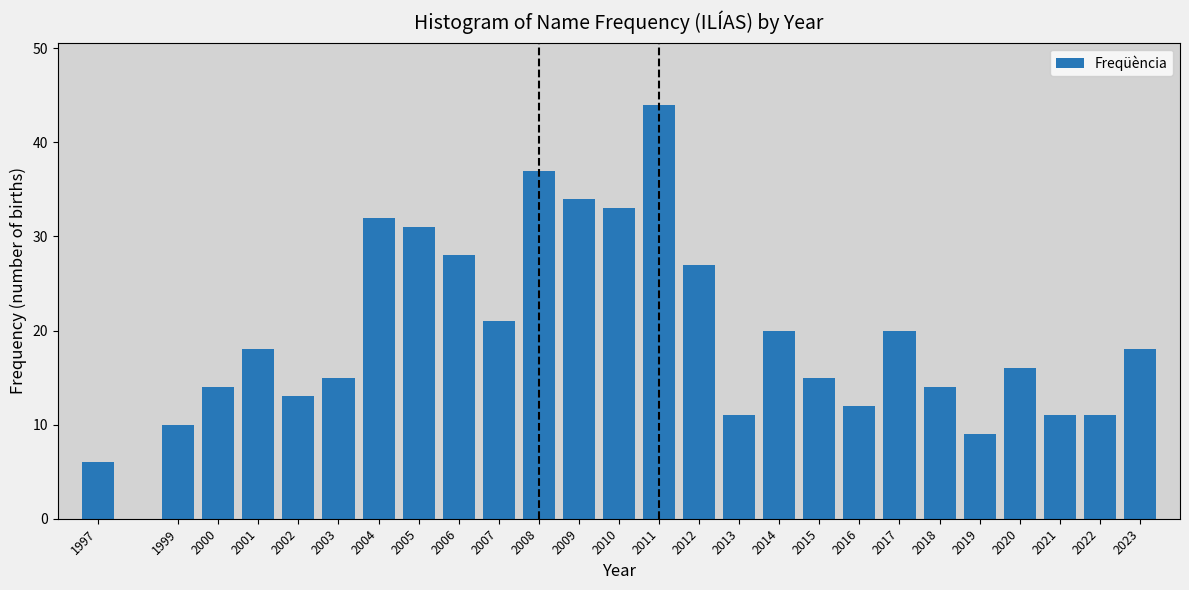

Reading left to right, extract all data points from this chart.

6	10	14	18	13	15	32	31	28	21	37	34	33	44	27	11	20	15	12	20	14	9	16	11	11	18